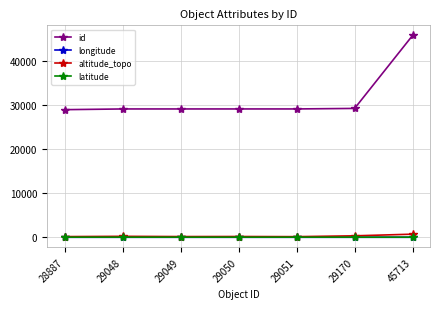

The longitude series shows -37.4 at 29170. True or false?

True